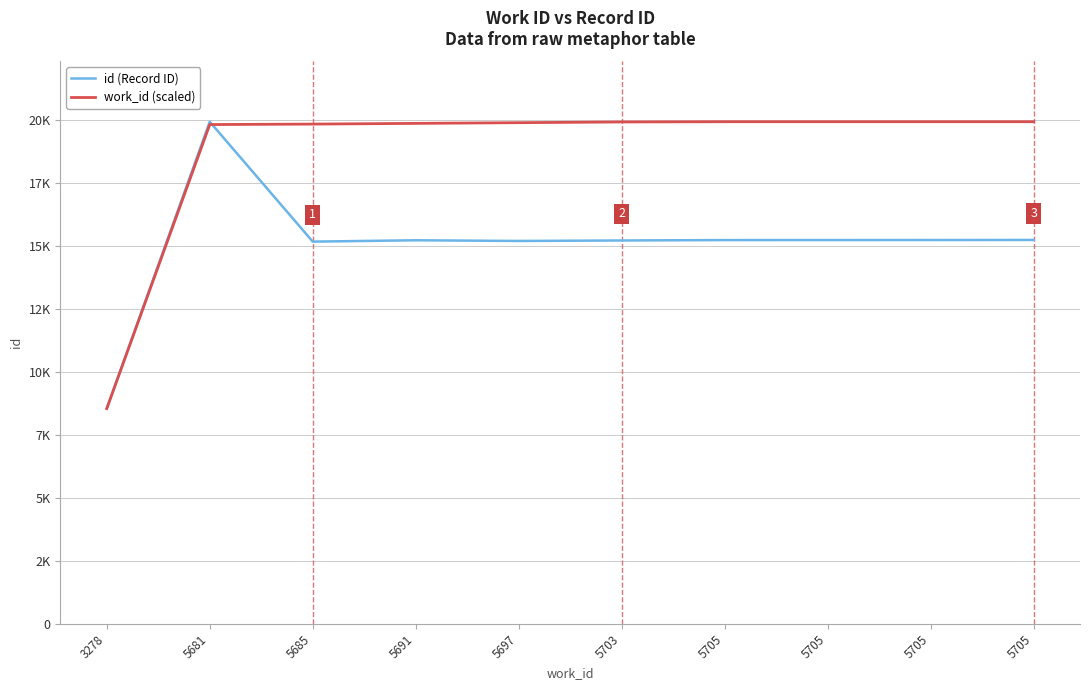

Which category has the highest value across all series?

5681